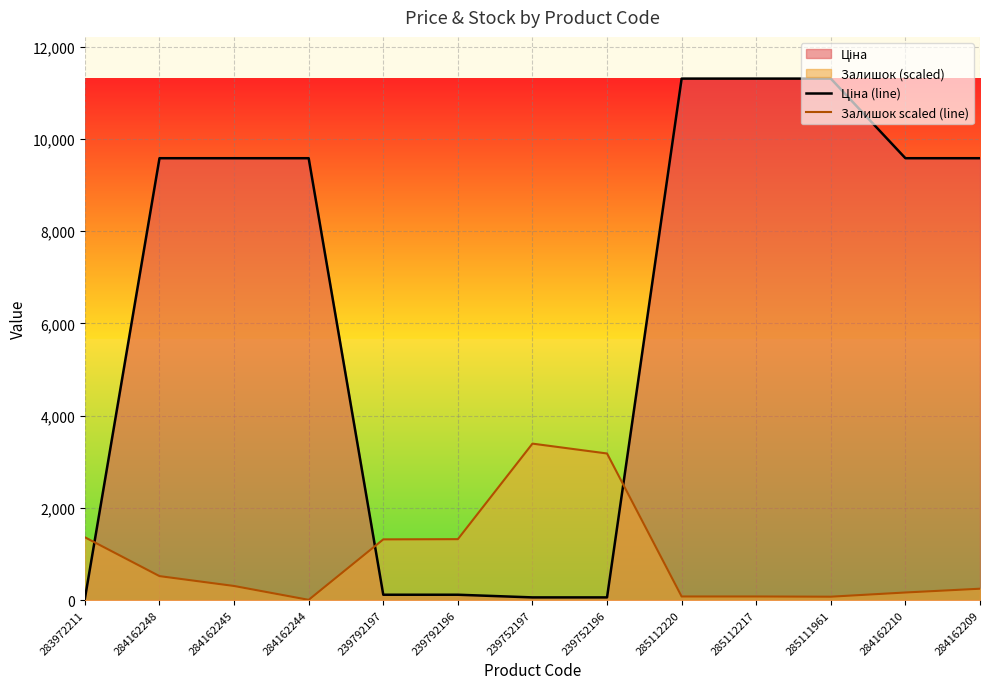

How many distinct data groups are displayed?

2